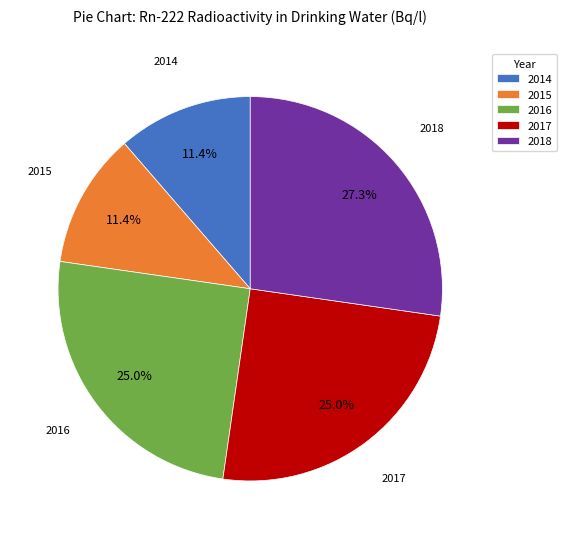

Count the number of slices in the pie.

5